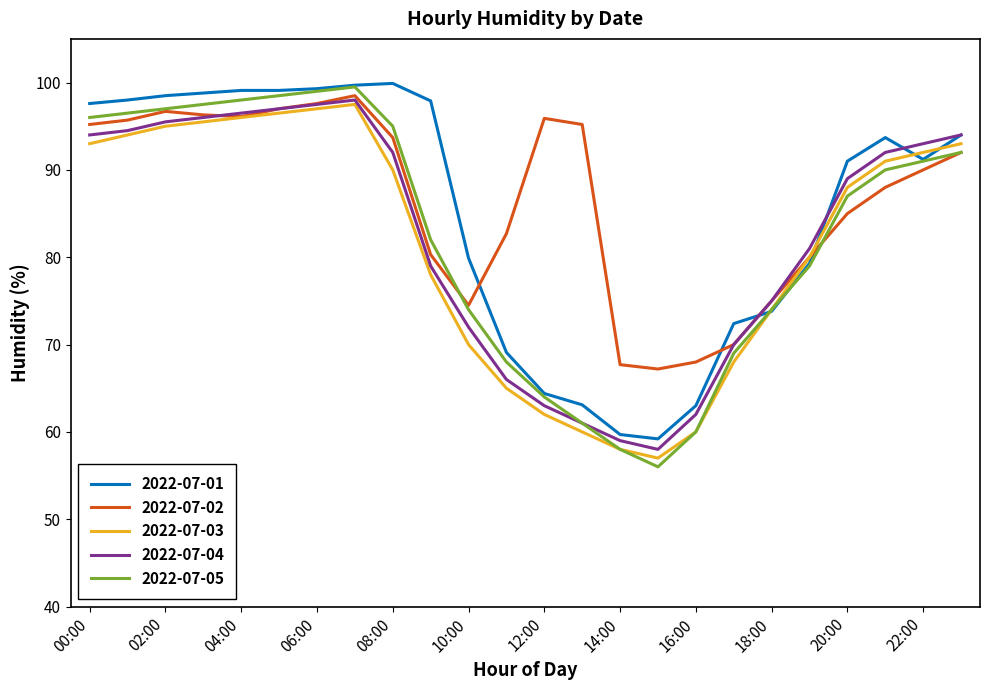

True or false: 2022-07-01 and 2022-07-02 cross at least once.

True